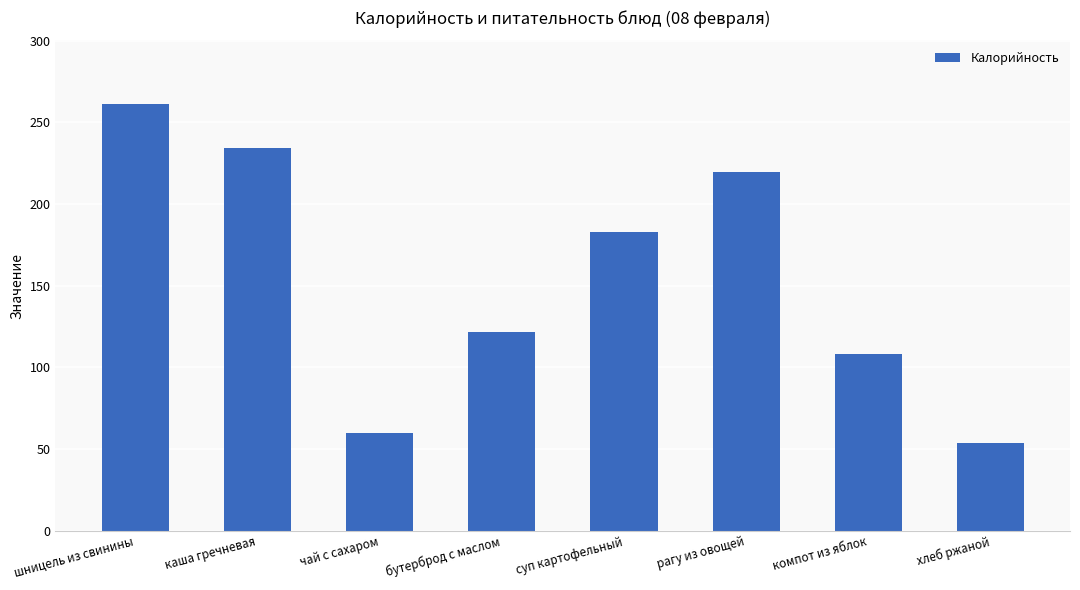

How many data points are above 183?

4